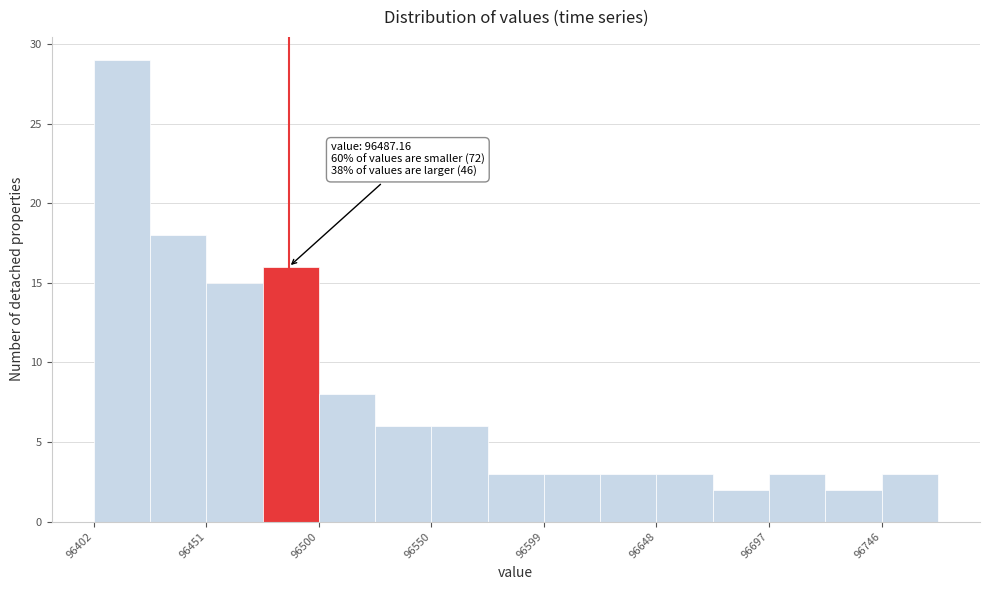

Which range on the x-axis has the tallest bar?

96400 to 96425